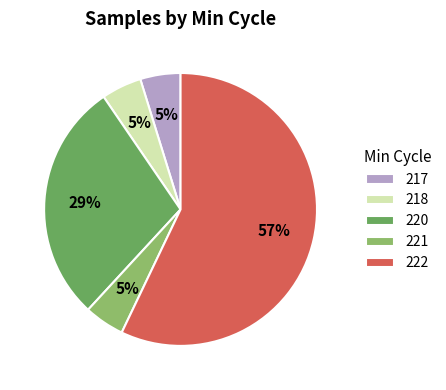

To the nearest percent, what is the average slice percentage?

20%